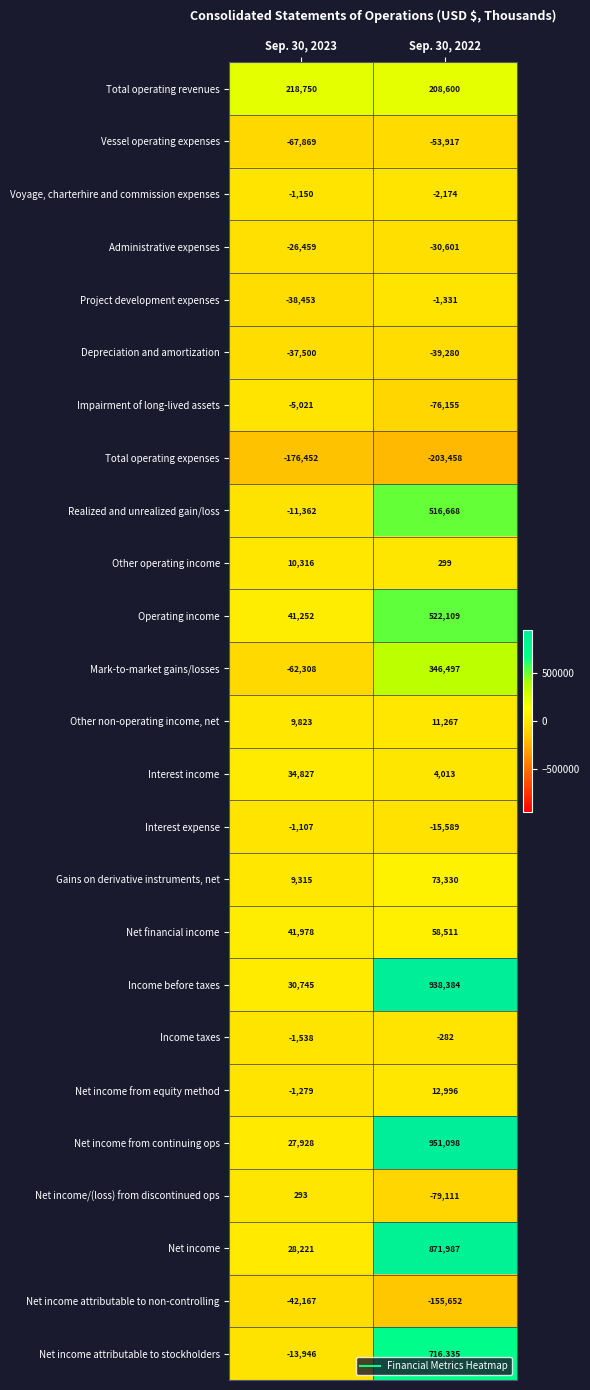

Rank the series by their maximum value, from lowest to highest.

Total operating expenses, Vessel operating expenses, Net income attributable to non-controlling, Depreciation and amortization, Administrative expenses, Impairment of long-lived assets, Project development expenses, Voyage, charterhire and commission expenses, Interest expense, Income taxes, Net income/(loss) from discontinued ops, Other operating income, Other non-operating income, net, Net income from equity method, Interest income, Net financial income, Gains on derivative instruments, net, Total operating revenues, Mark-to-market gains/losses, Realized and unrealized gain/loss, Operating income, Net income attributable to stockholders, Net income, Income before taxes, Net income from continuing ops